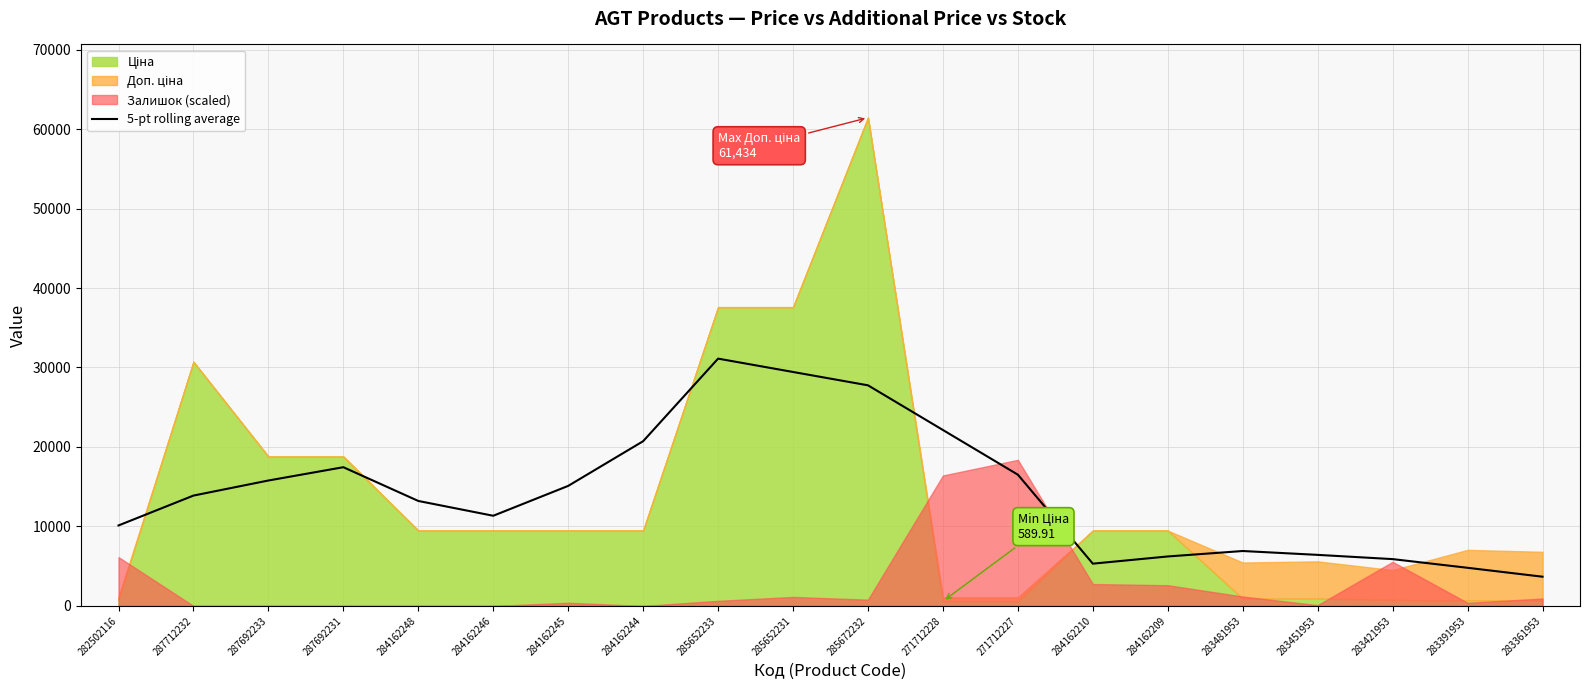

What is the value of the 12th point from the left?

22134.3